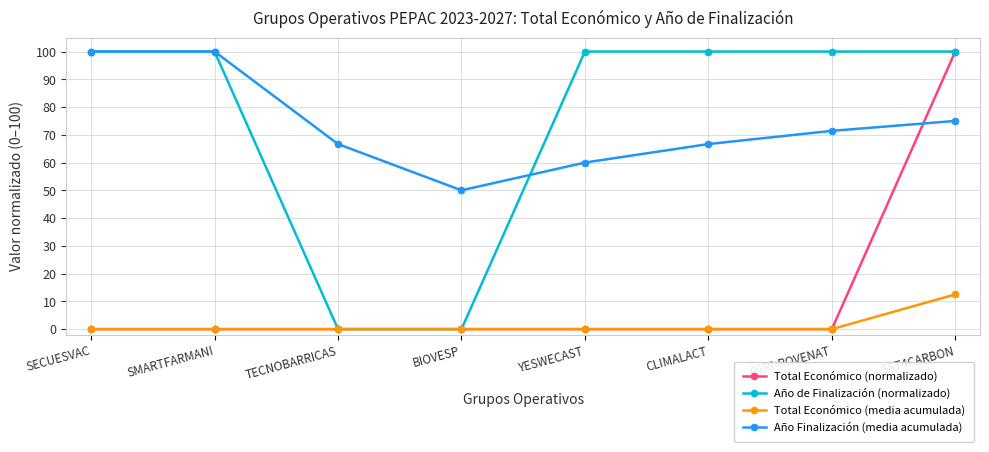

What is the highest value of the Año de Finalización (normalizado) series?

100.0